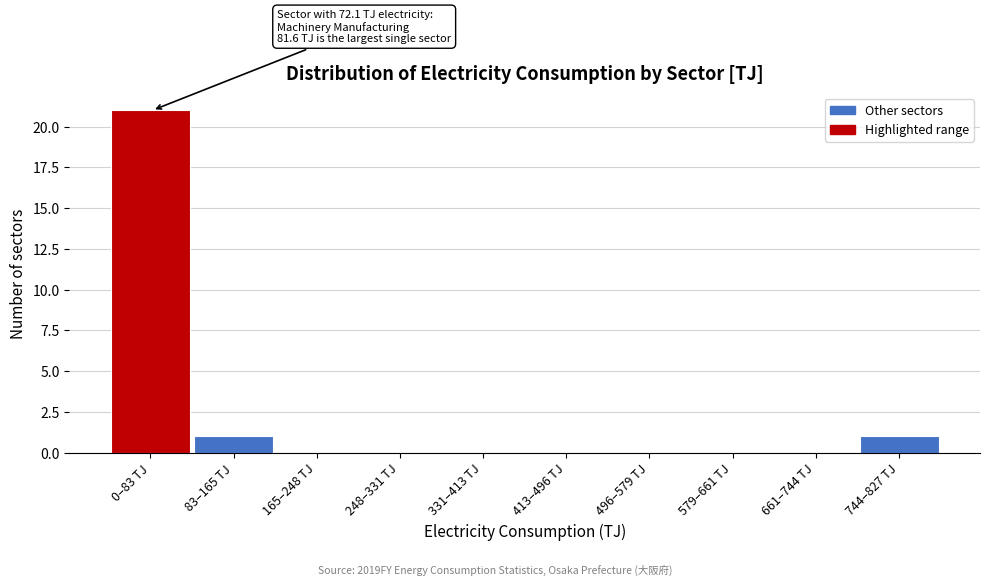

Reading left to right, what are all the values shown in this chart?

0–83 TJ=21	83–165 TJ=1	165–248 TJ=0	248–331 TJ=0	331–413 TJ=0	413–496 TJ=0	496–579 TJ=0	579–661 TJ=0	661–744 TJ=0	744–827 TJ=1